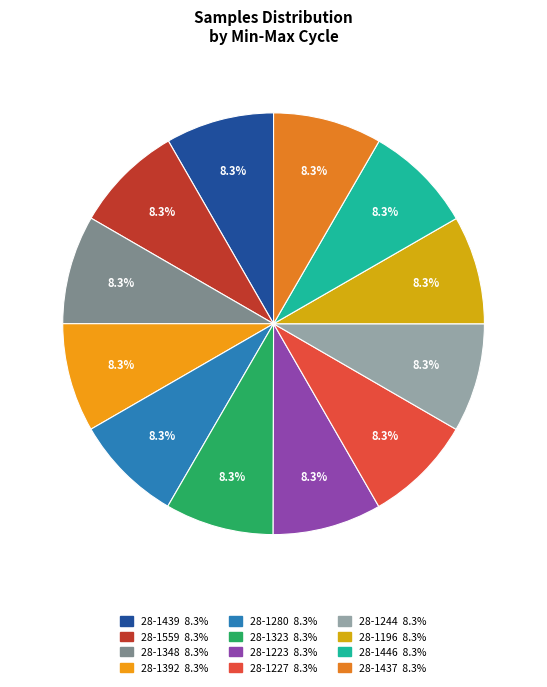

To the nearest percent, what is the combined percentage of 28-1392 and 28-1348?

17%